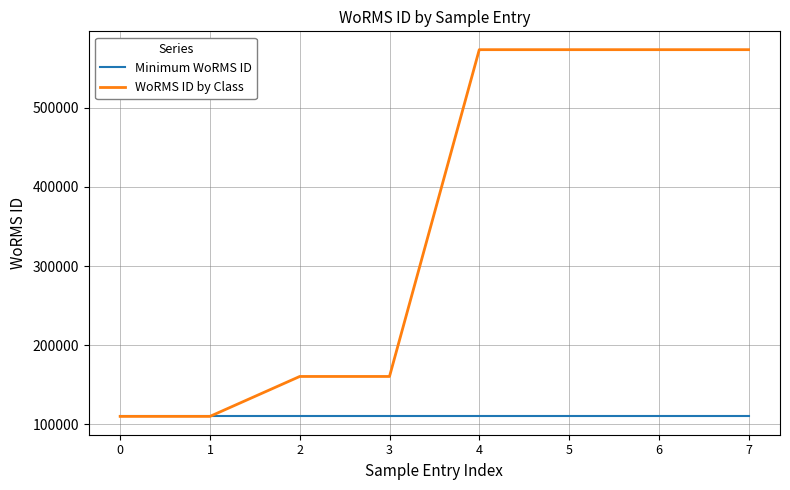

What is the minimum value for WoRMS ID by Class?

110172